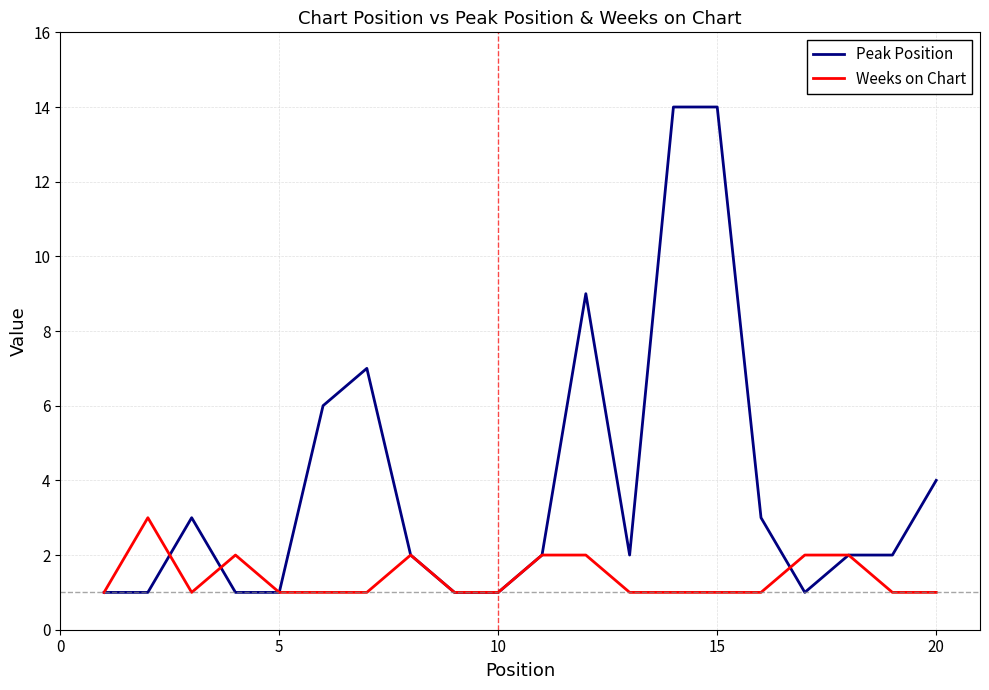

True or false: Peak Position and Weeks on Chart cross at least once.

True